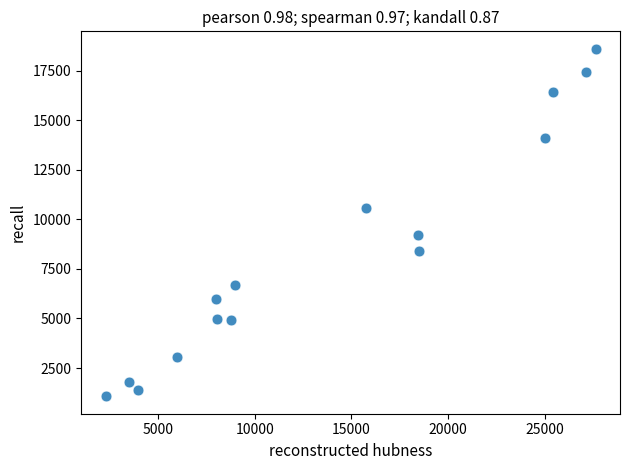

What is the range of Y values (max minus min)?

17539